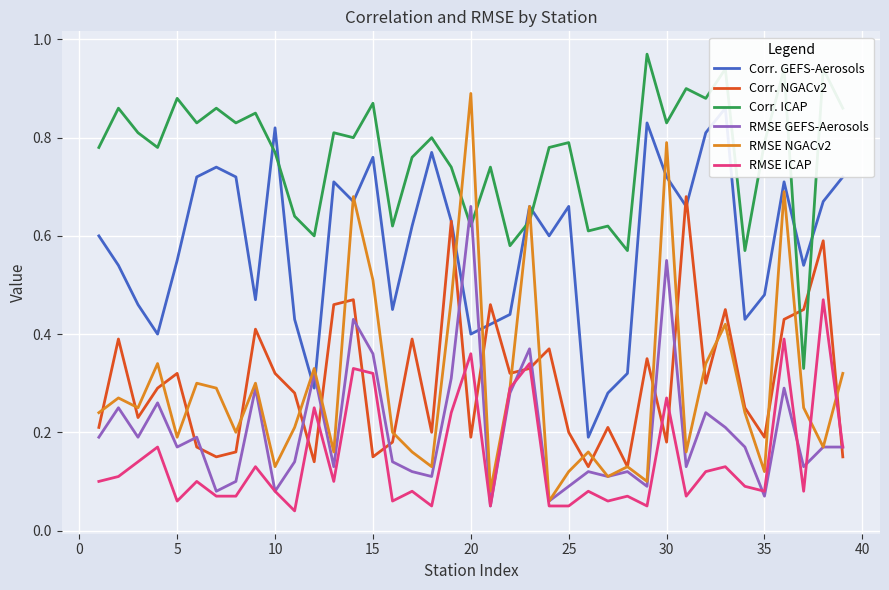

How many times do RMSE GEFS-Aerosols and Corr. ICAP cross each other?

2